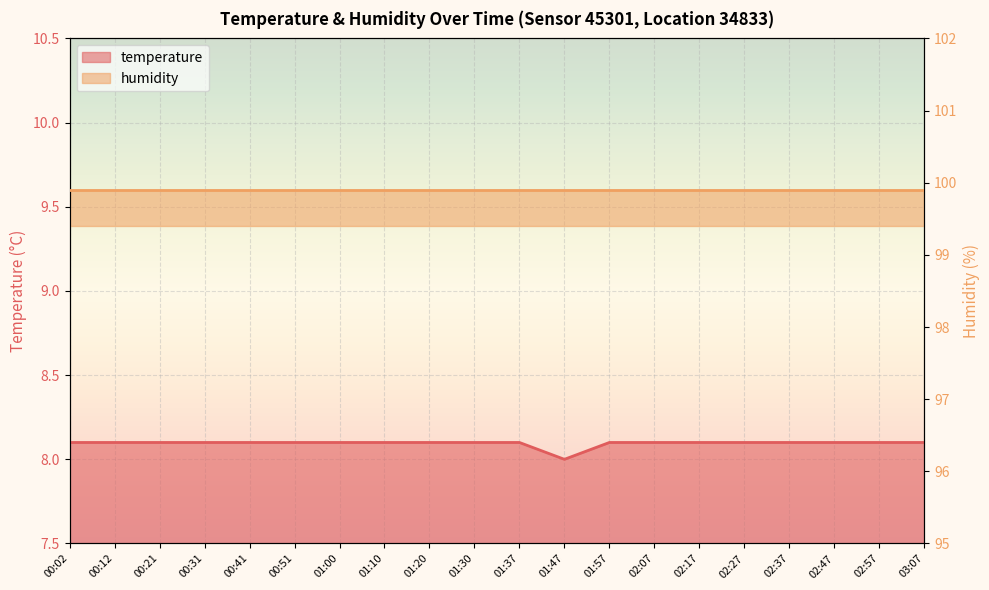

How many values exceed 8?

19